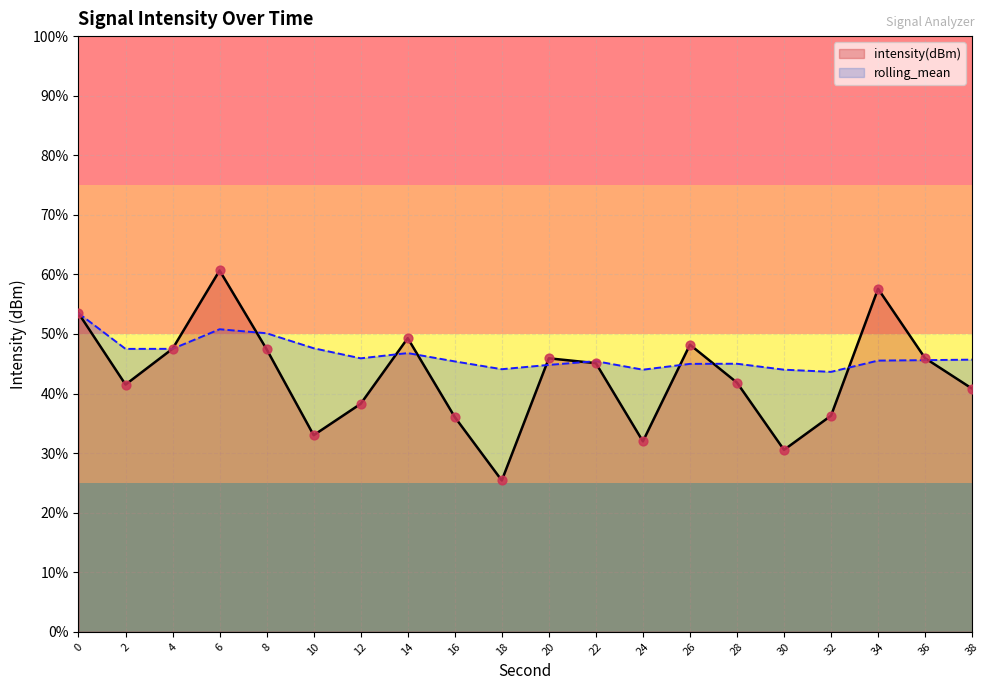

Is the value of rolling_mean at 36 greater than the value of intensity(dBm) at 38?

Yes